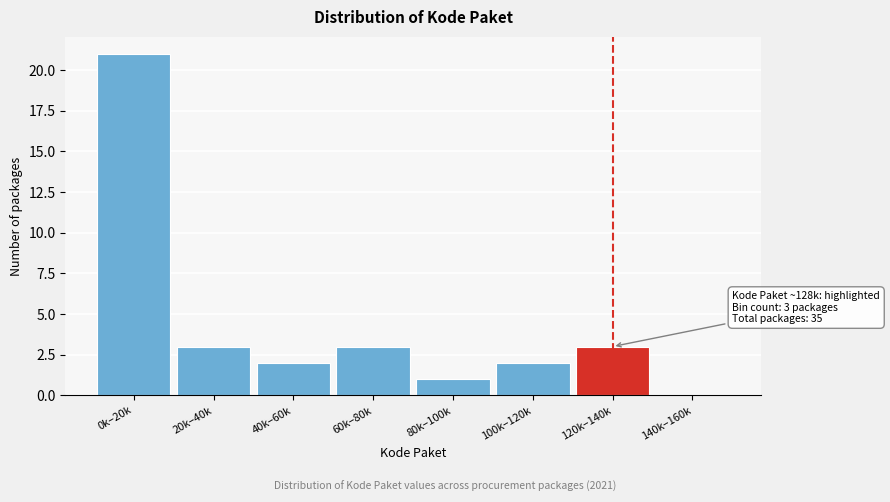

Reading left to right, list all the values displayed in this chart.

0k–20k=21	20k–40k=3	40k–60k=2	60k–80k=3	80k–100k=1	100k–120k=2	120k–140k=3	140k–160k=0